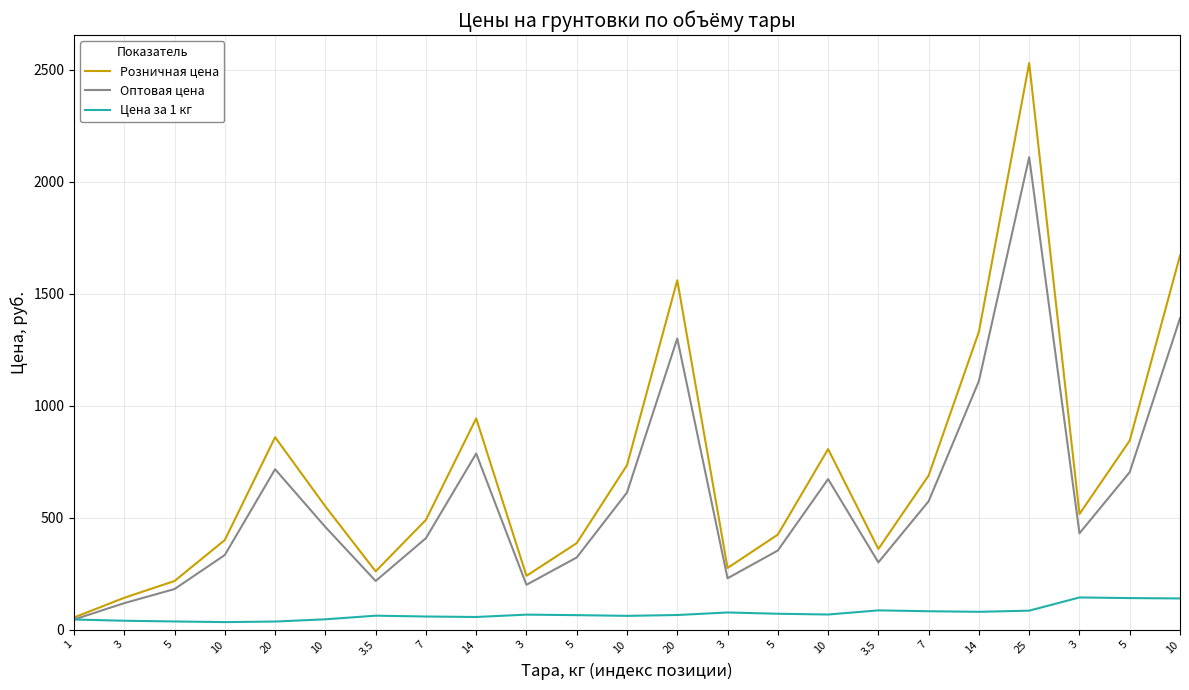

True or false: Цена за 1 кг and Оптовая цена cross at least once.

False